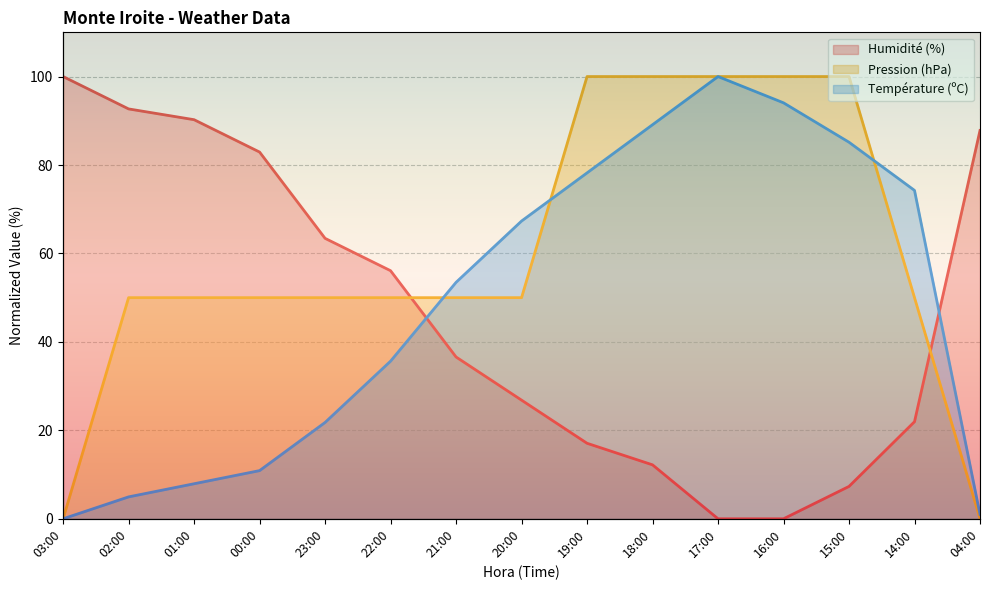

Between 21:00 and 17:00, which is larger?

21:00